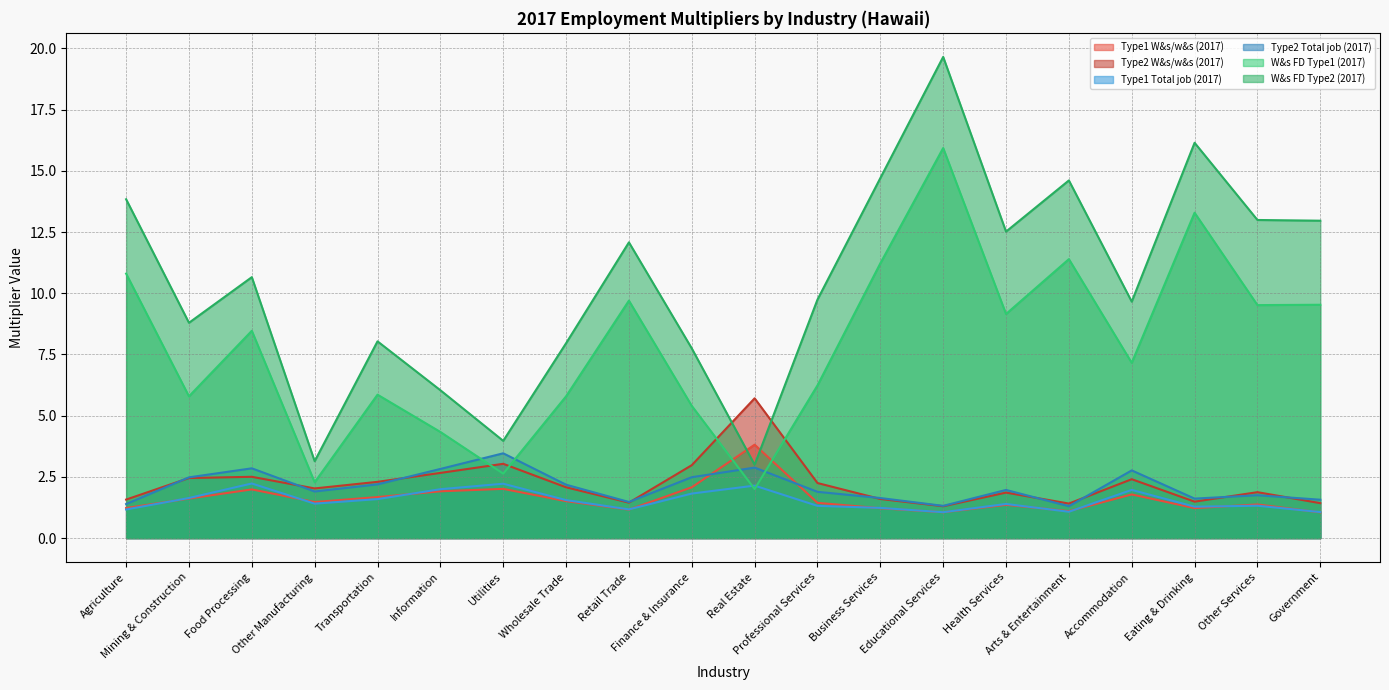

Where do W&s FD Type2 (2017) and Type1 W&s/w&s (2017) first cross each other?

Finance & Insurance and Real Estate